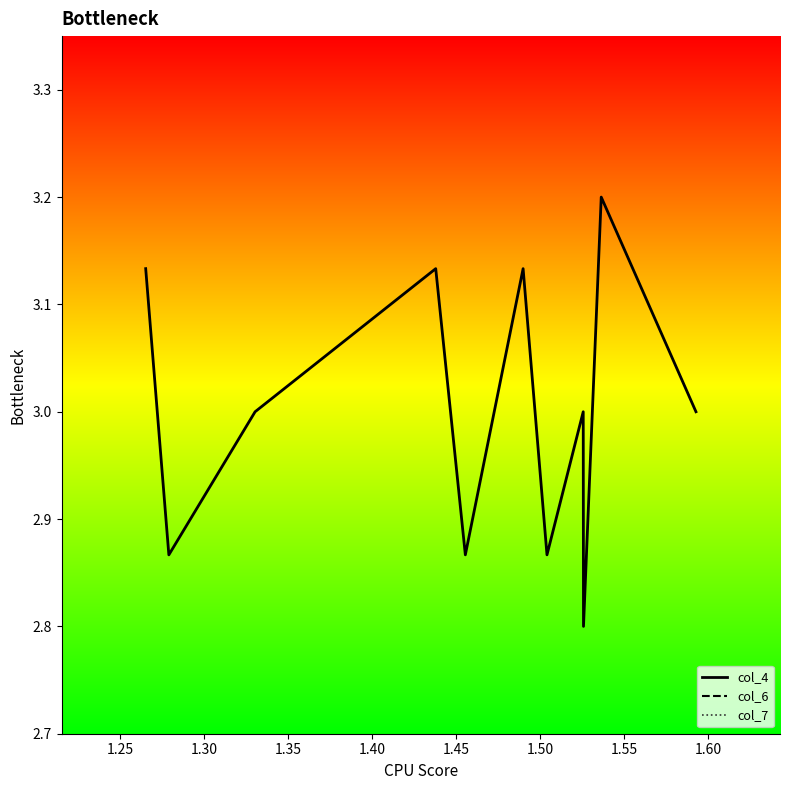

What is the lowest value of the col_4 series?

2.8